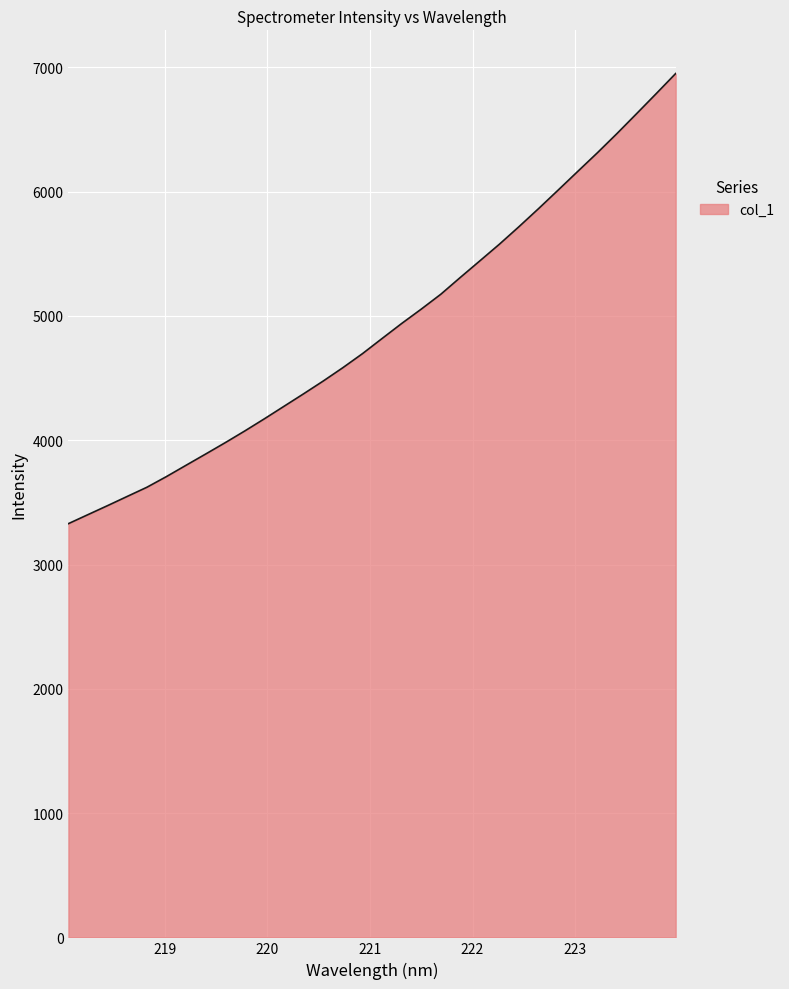

What is the difference between the maximum and minimum values?

3621.6